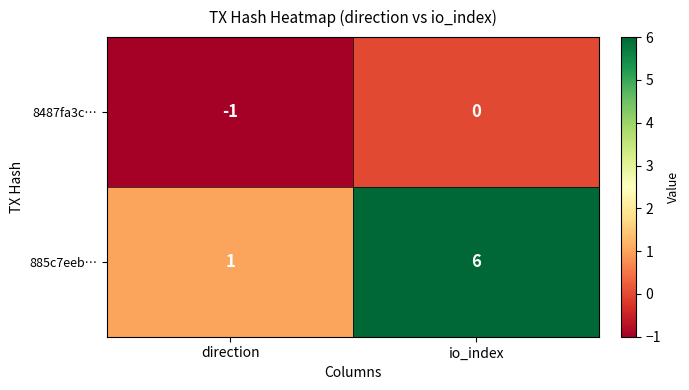

Which category has the highest value across all series?

io_index